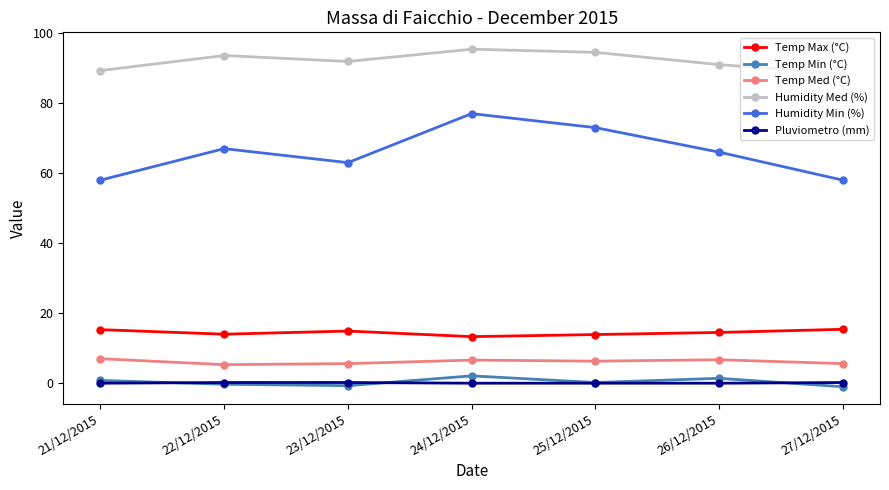

What is the difference between the second highest and second lowest values in the Temp Max (°C) series?

1.4